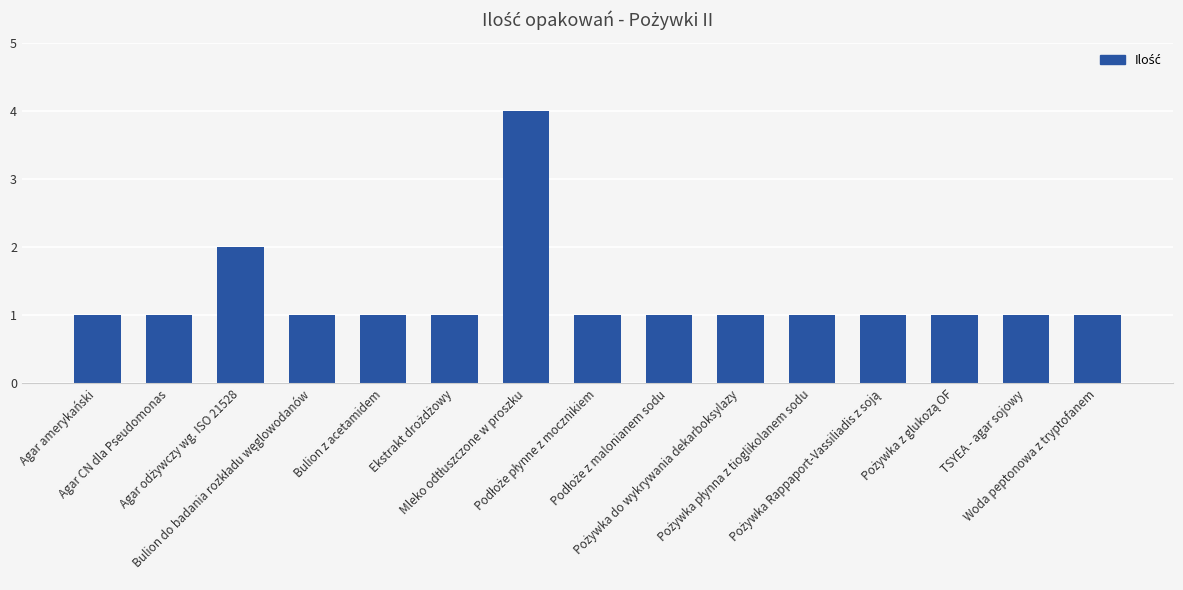

What is the sum of all values?

19